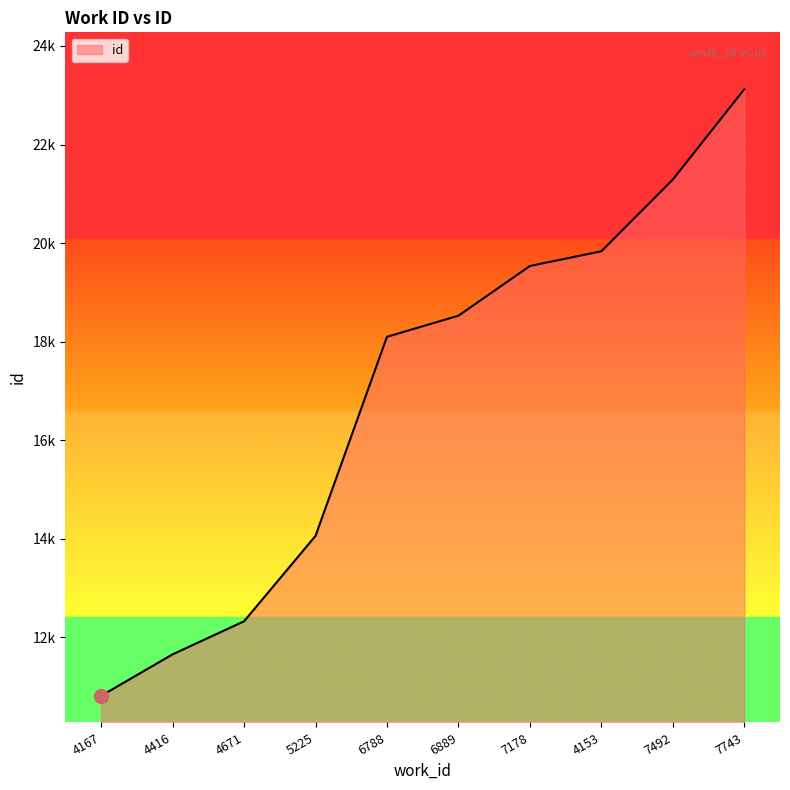

List the labels in order of value, smallest first.

4167, 4416, 4671, 5225, 6788, 6889, 7178, 4153, 7492, 7743